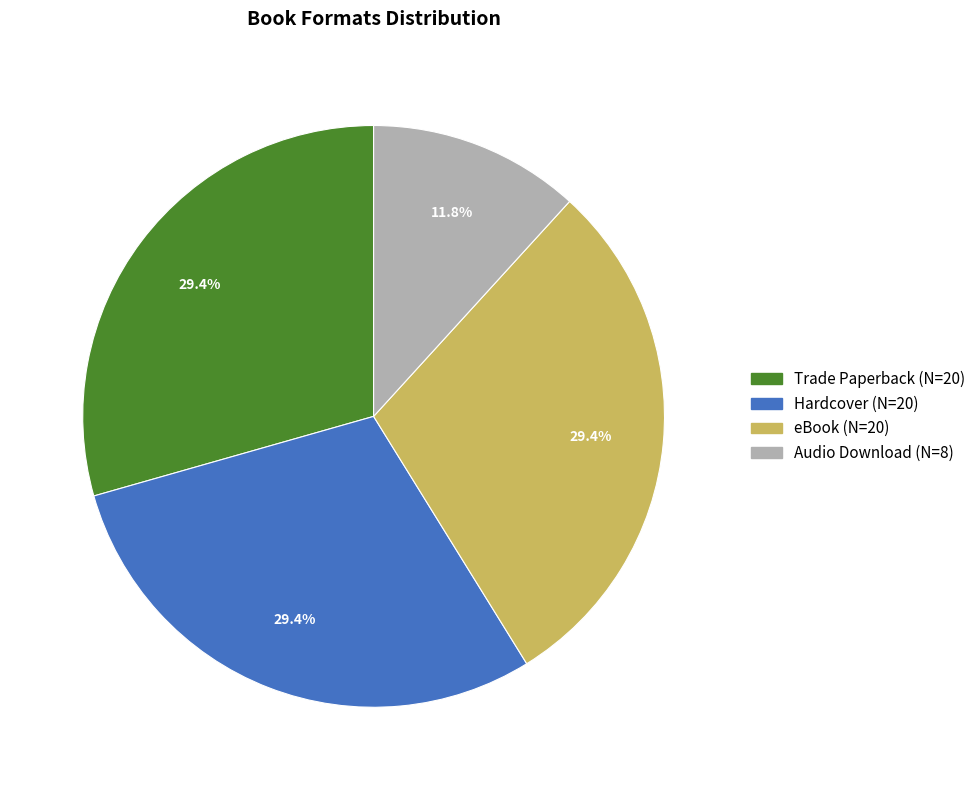

The Audio Download slice represents 1% of the pie. True or false?

False